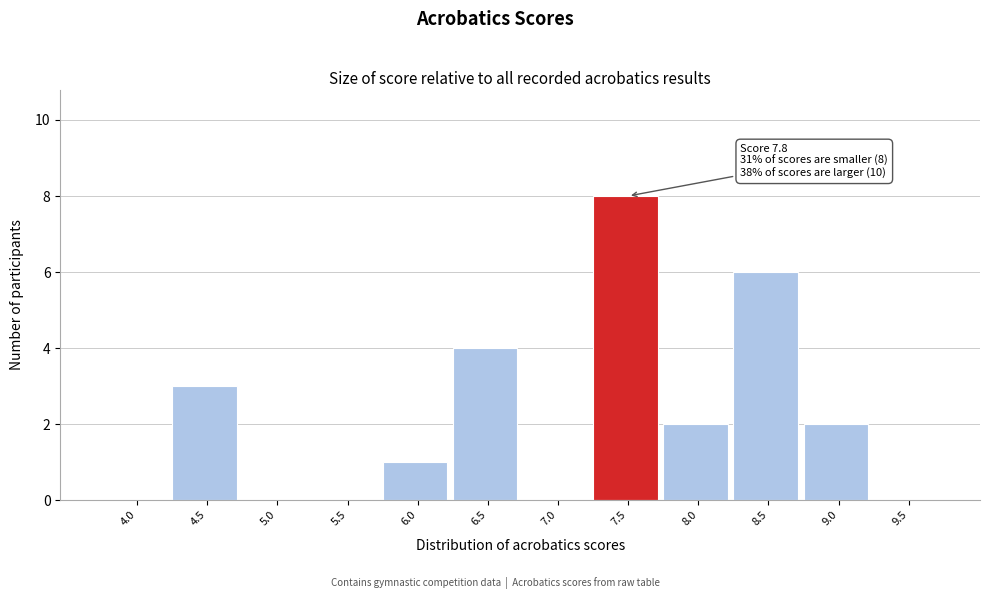

Reading left to right, list all the values displayed in this chart.

4.0=0	4.5=3	5.0=0	5.5=0	6.0=1	6.5=4	7.0=0	7.5=8	8.0=2	8.5=6	9.0=2	9.5=0